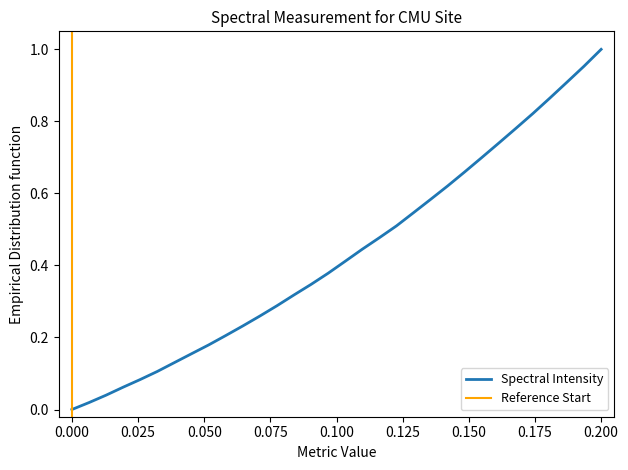

What is the difference between the maximum and second lowest values?

1.0